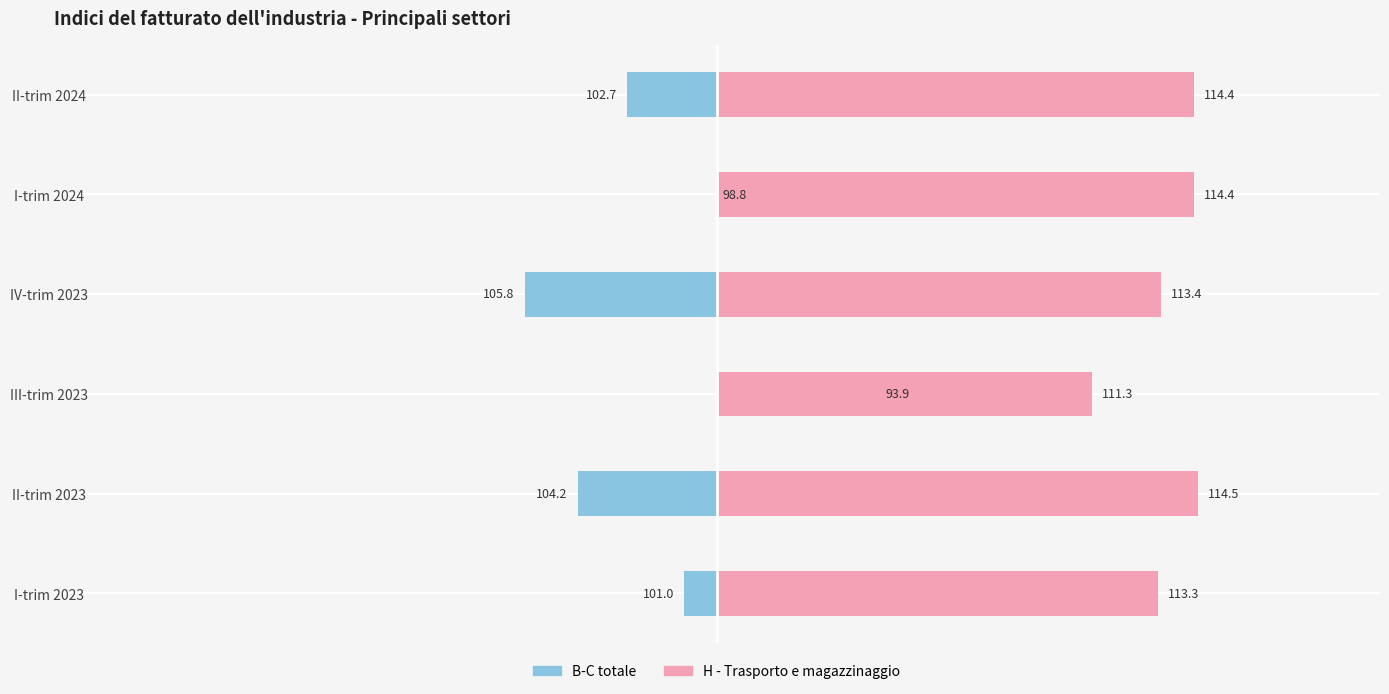

The value of B-C totale at I-trim 2024 is 2.1. True or false?

False